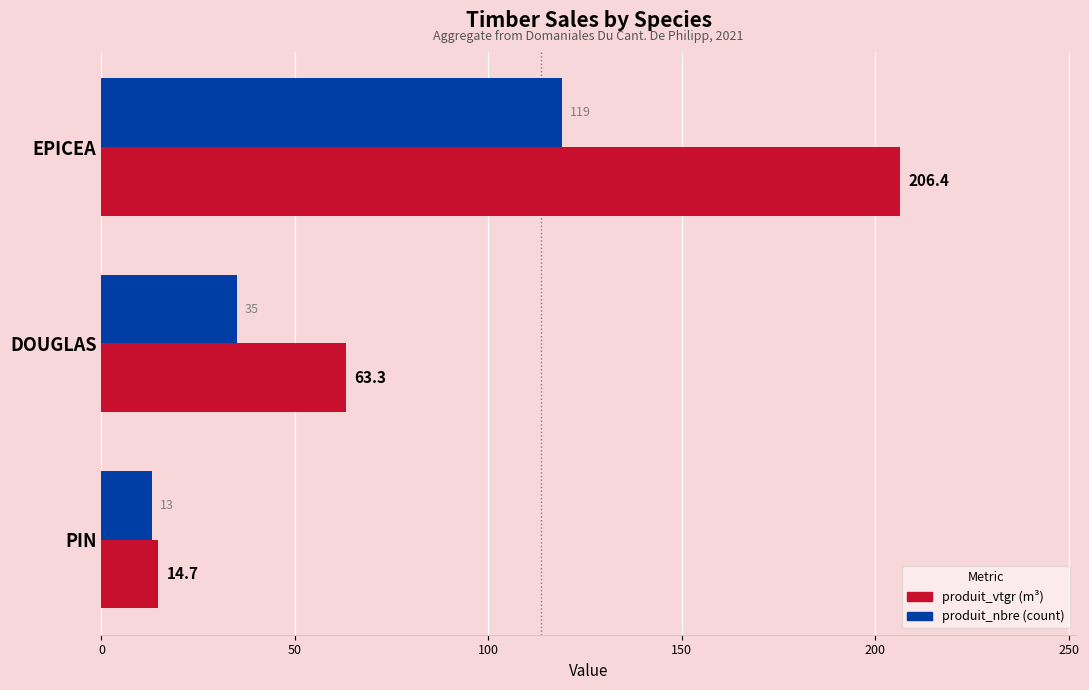

How many series are shown in this chart?

2